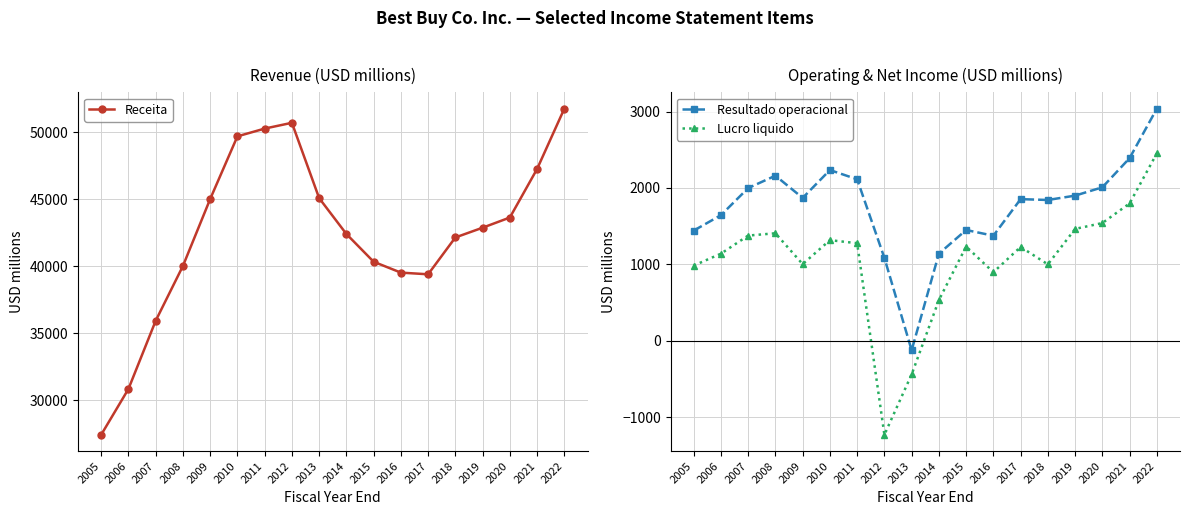

What is the difference between the Resultado operacional values at 2007 and 2010?

236